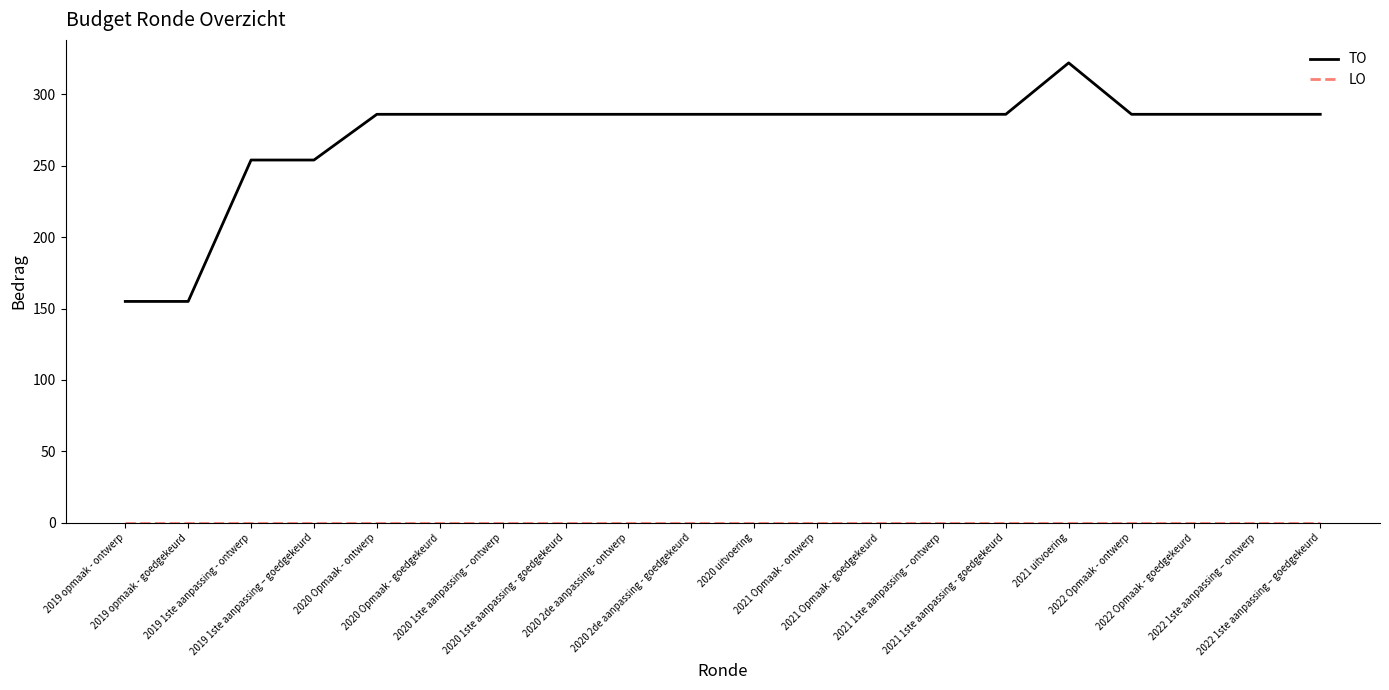

What is the highest value of the TO series?

322